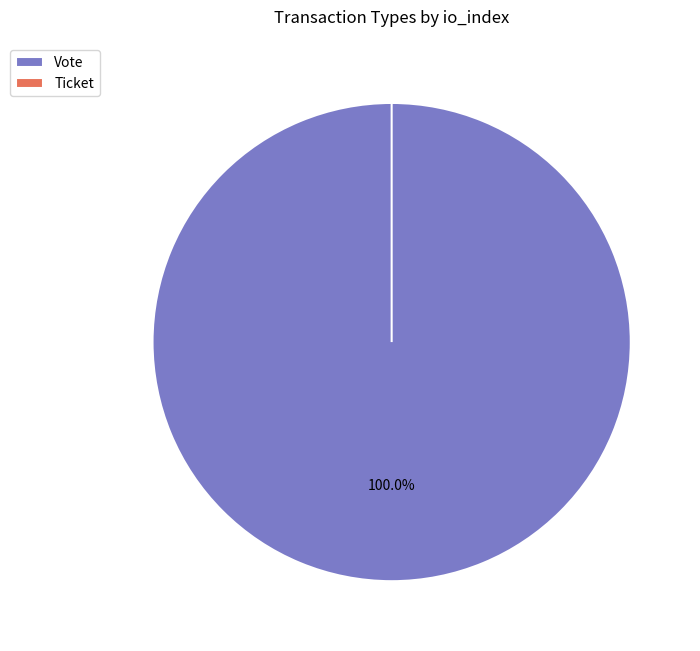

To the nearest percent, what is the average slice percentage?

50%